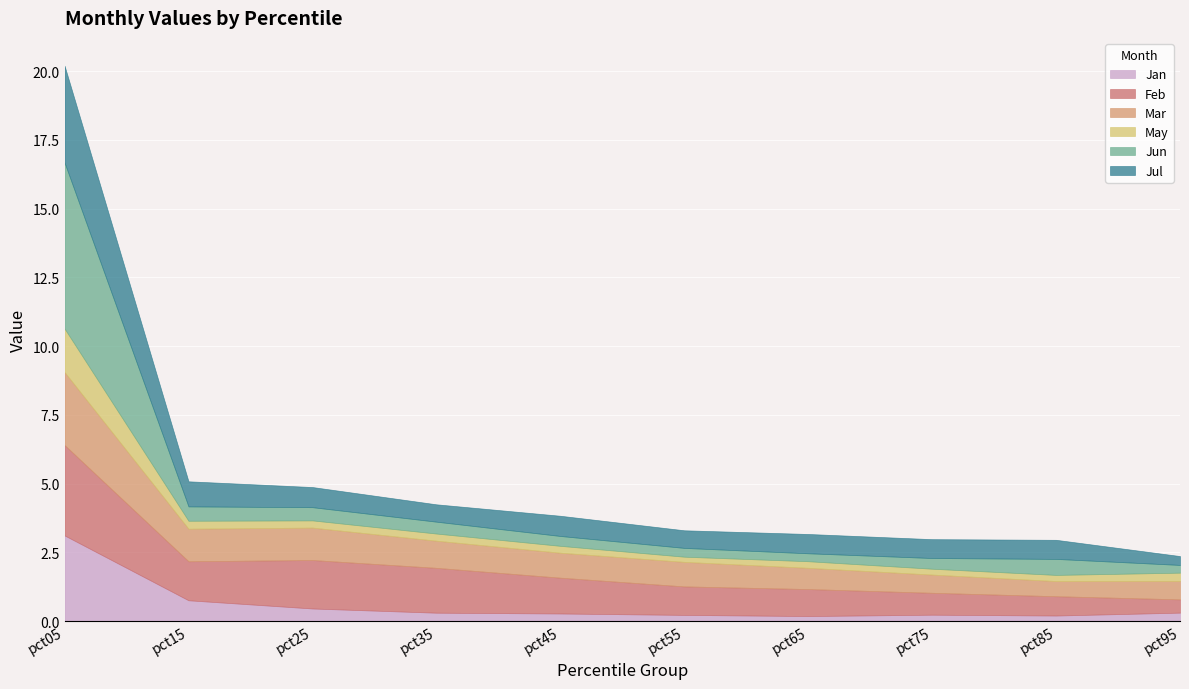

True or false: Jan has a value of 1.2 at pct15.

False